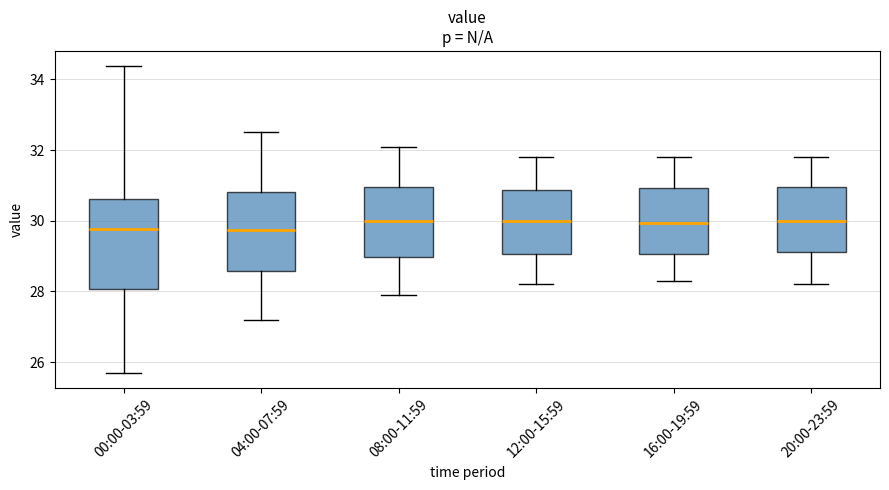

Reading left to right, read every box against the y-axis: the position of its median line, the range the box covers, and the ends of its whiskers. The values are not printed on the chart, so give them approximately, as read against the axis.

00:00-03:59: median 29.8, box 28.0 to 30.6, whiskers 25.8 to 34.4
04:00-07:59: median 29.8, box 28.6 to 30.8, whiskers 27.2 to 32.6
08:00-11:59: median 30.0, box 29.0 to 31.0, whiskers 28.0 to 32.2
12:00-15:59: median 30.0, box 29.0 to 30.8, whiskers 28.2 to 31.8
16:00-19:59: median 30.0, box 29.0 to 31.0, whiskers 28.4 to 31.8
20:00-23:59: median 30.0, box 29.2 to 31.0, whiskers 28.2 to 31.8